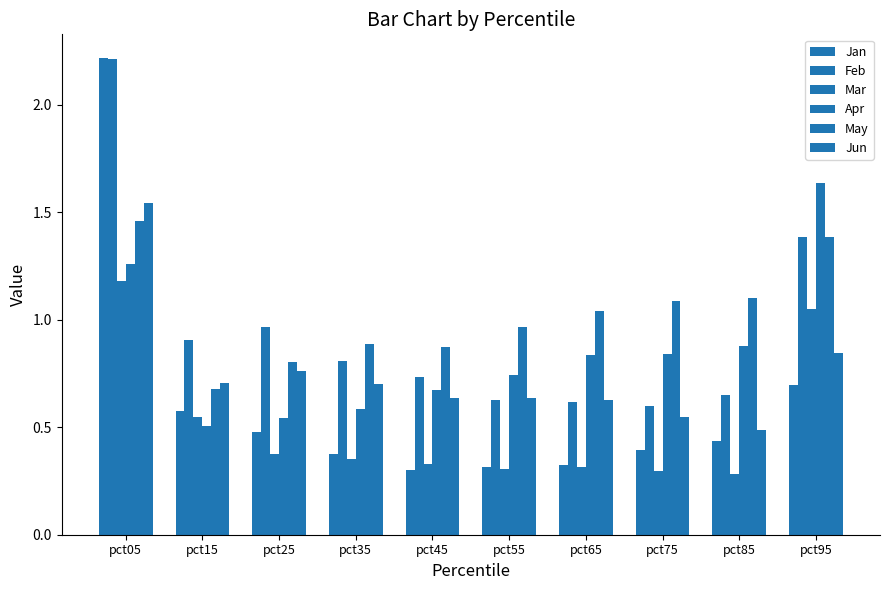

Which label corresponds to the smallest value in the chart?

pct85